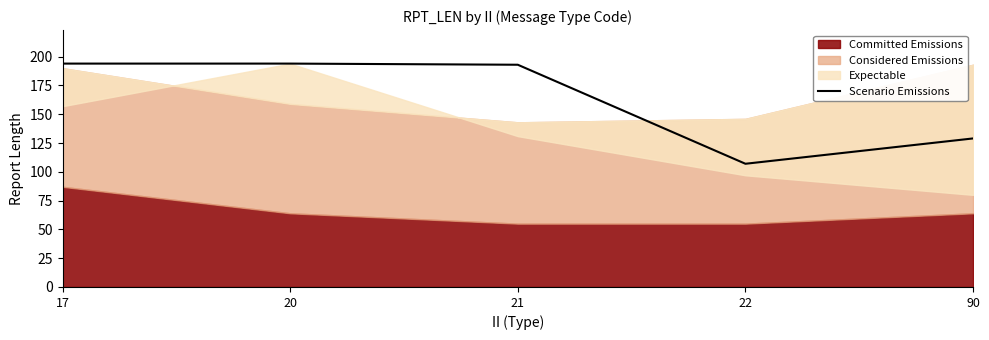

How many data points are less than 193?

2